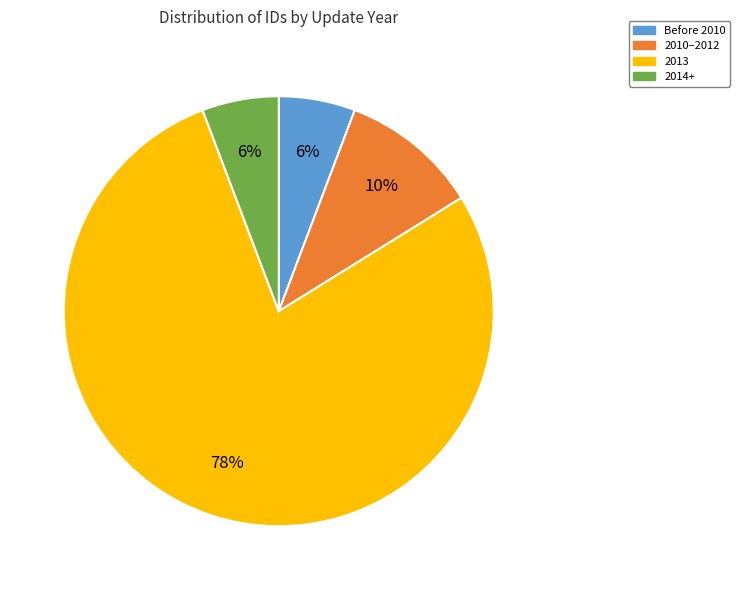

Is the sum of 2013 and Before 2010 greater than half?

Yes